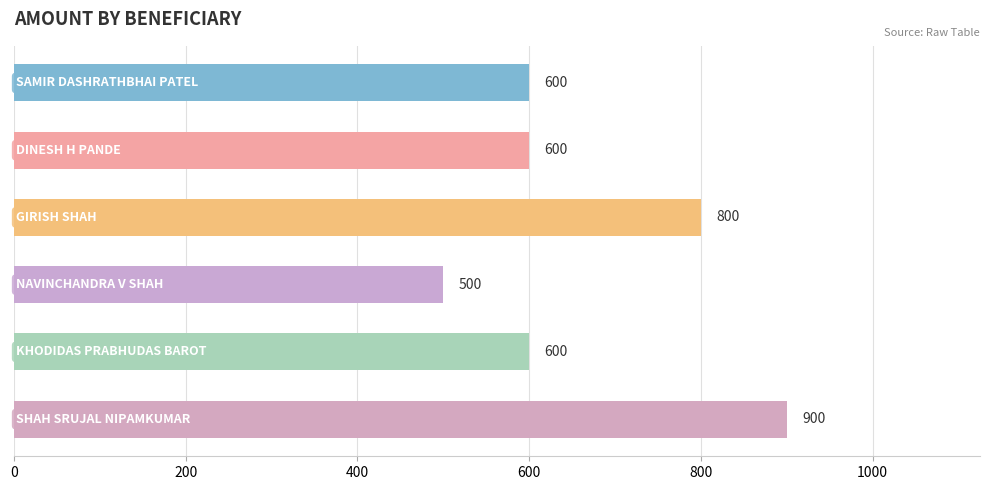

What is the difference between the maximum and minimum values?

400